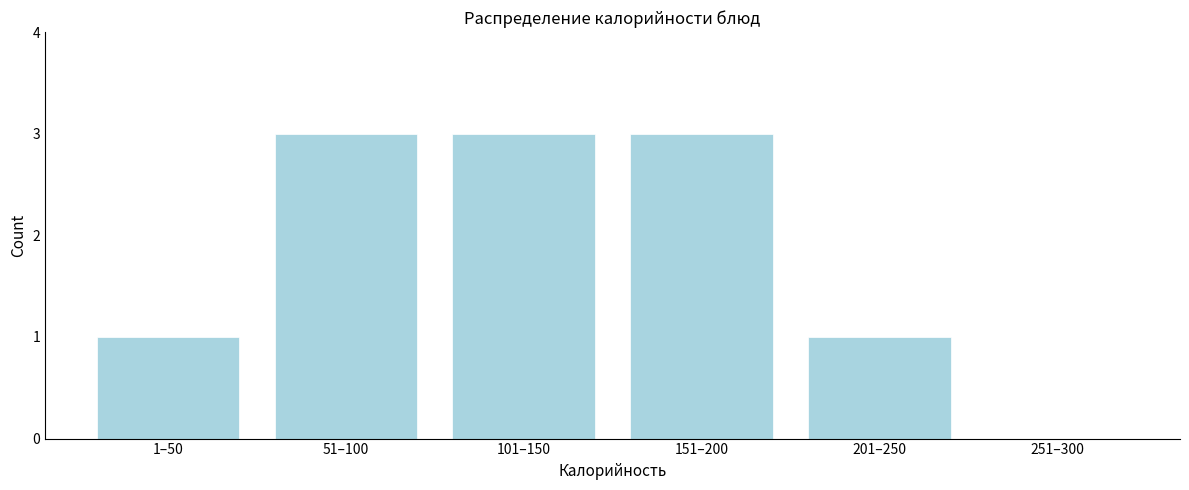

What is the sum of all values?

11